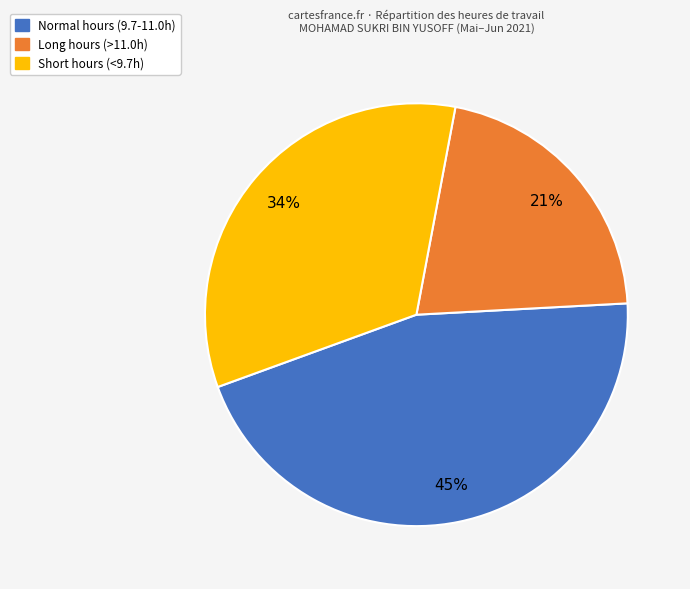

Which has a higher value, Short hours (<9.7h) or Normal hours (9.7-11.0h)?

Normal hours (9.7-11.0h)